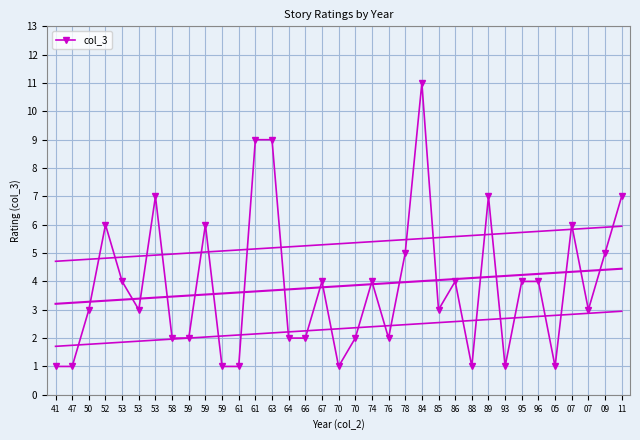

The value at 52 is 2. True or false?

False